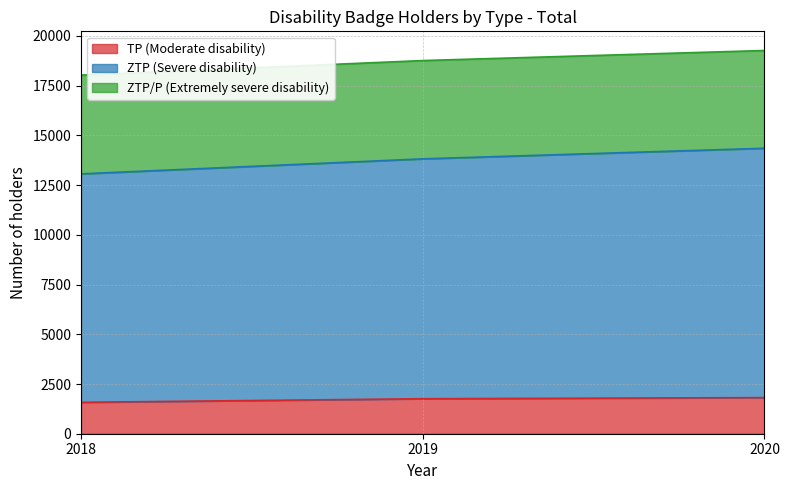

What is the total value across all series at 2019?

18765